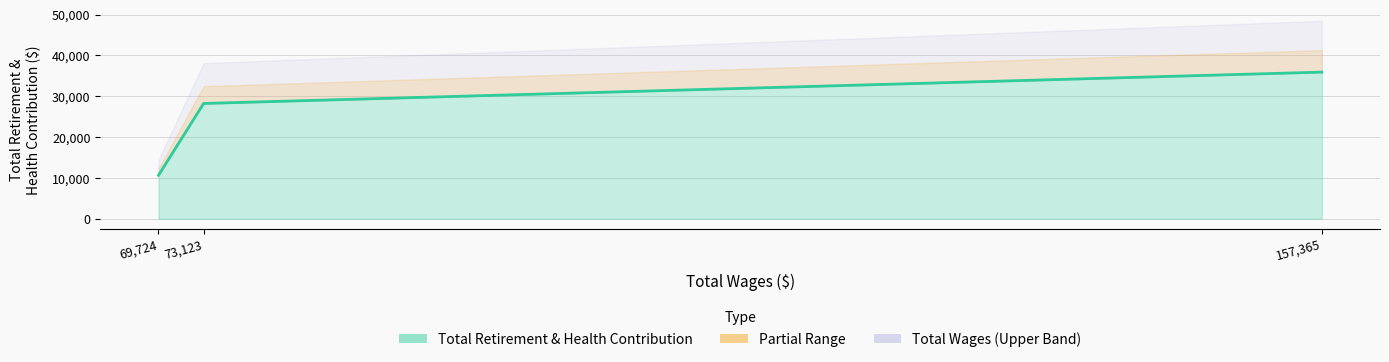

How many lines are shown in the chart?

1